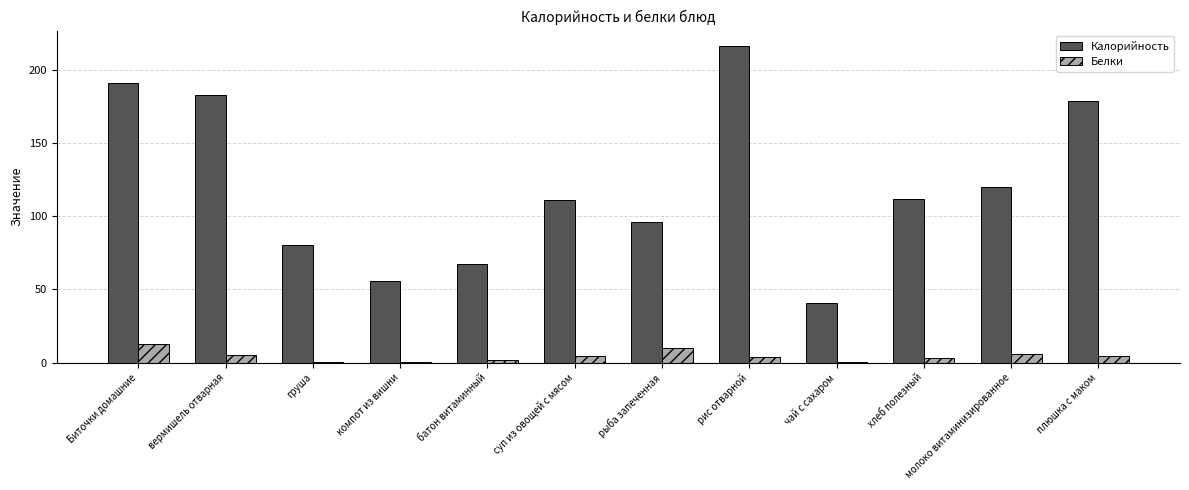

The Калорийность series shows 41.0 at чай с сахаром. True or false?

True